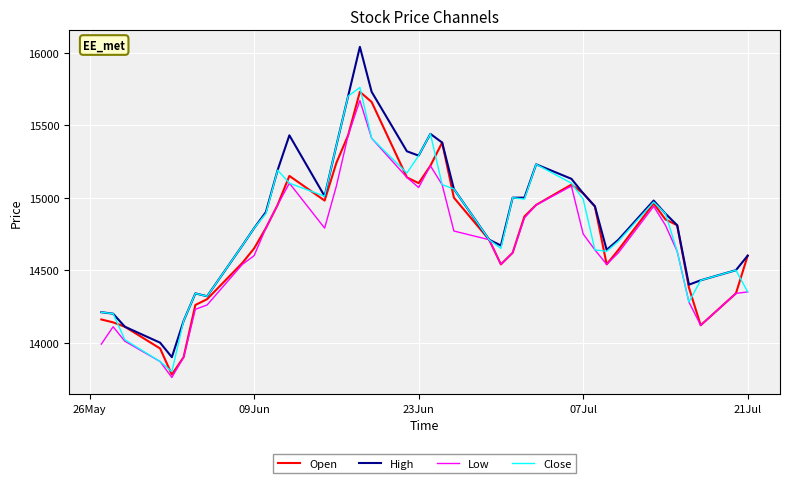

What is the maximum value for Low?

15670